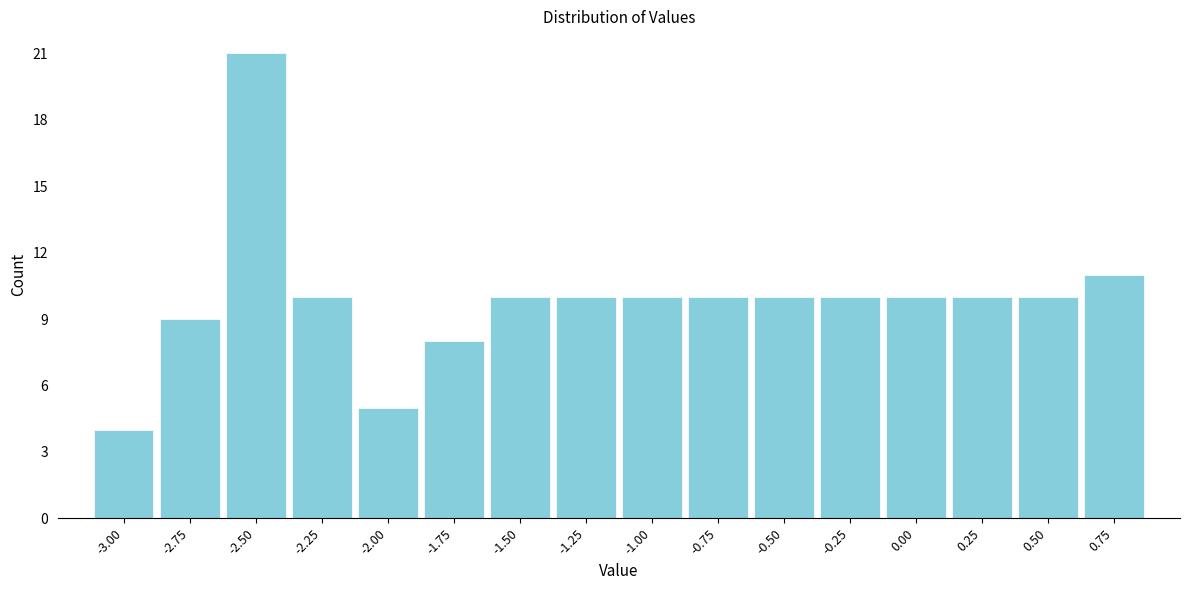

Reading right to left, extract all data points from this chart.

0.75=11	0.50=10	0.25=10	0.00=10	-0.25=10	-0.50=10	-0.75=10	-1.00=10	-1.25=10	-1.50=10	-1.75=8	-2.00=5	-2.25=10	-2.50=21	-2.75=9	-3.00=4